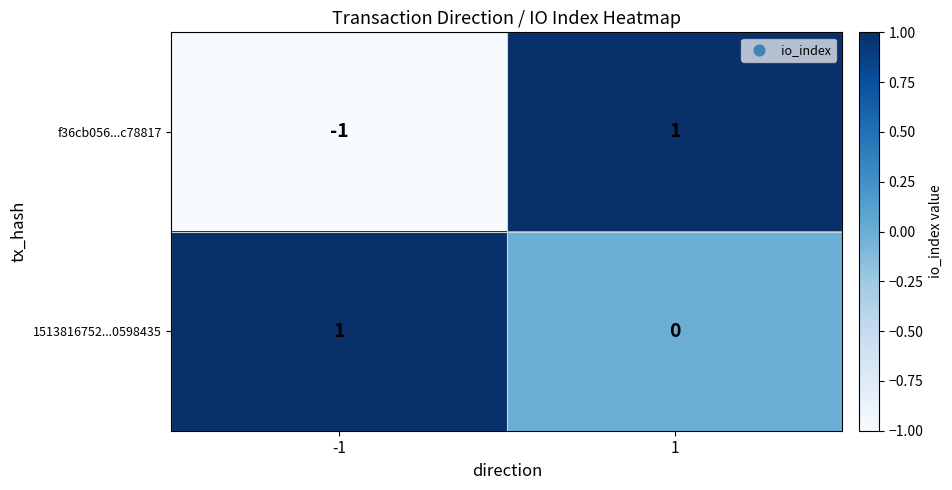

Reading left to right, list all the values displayed in this chart.

f36cb056...c78817: -1=-1	1=1
1513816752...0598435: -1=1	1=0